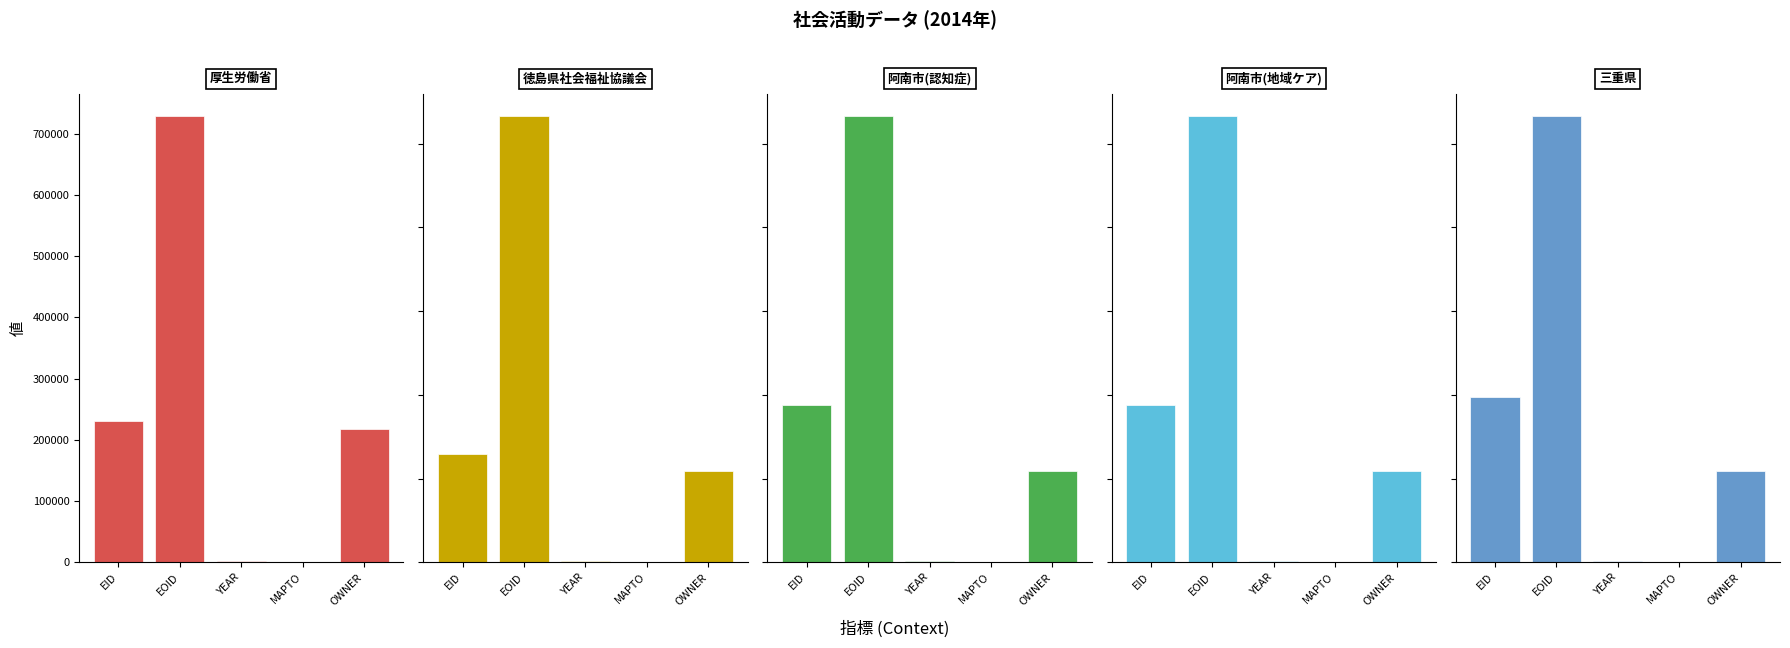

What is the average value of the 阿南市(地域ケア) series?

332606